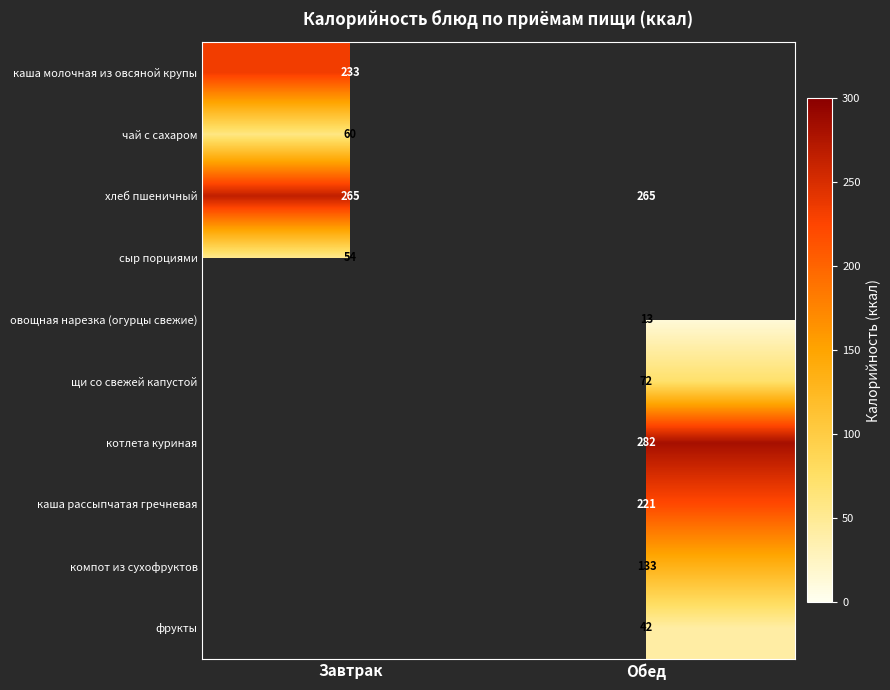

What is the difference between the highest and lowest values at Завтрак?

211.0